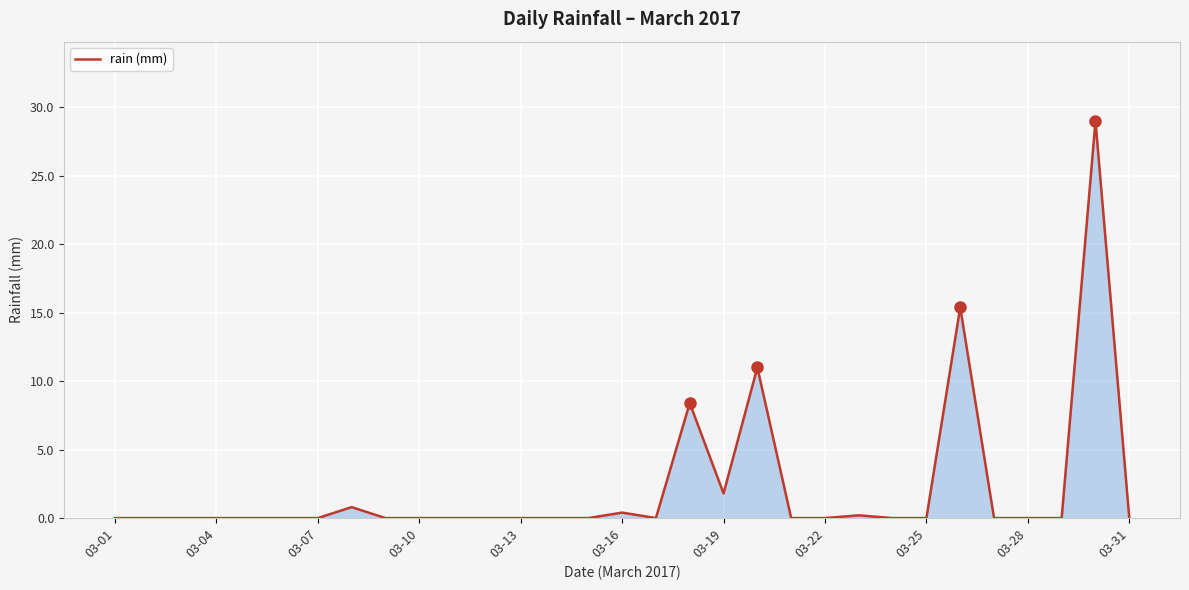

What is the greatest value displayed?

29.0